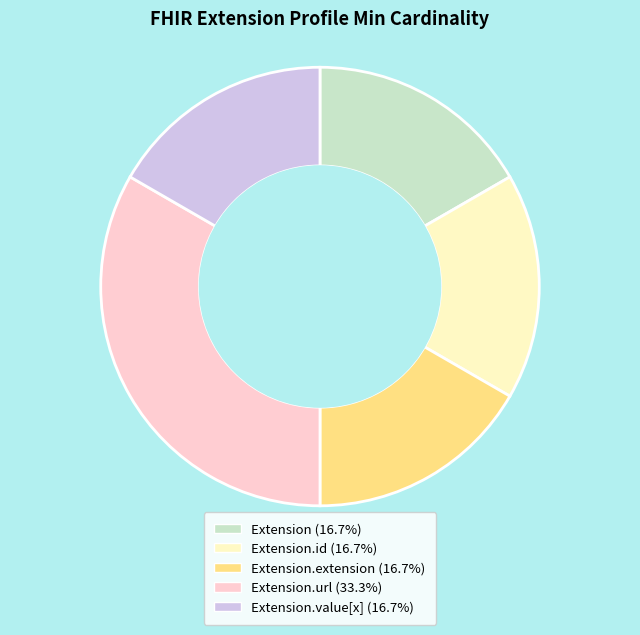

How many segments does this pie chart have?

5